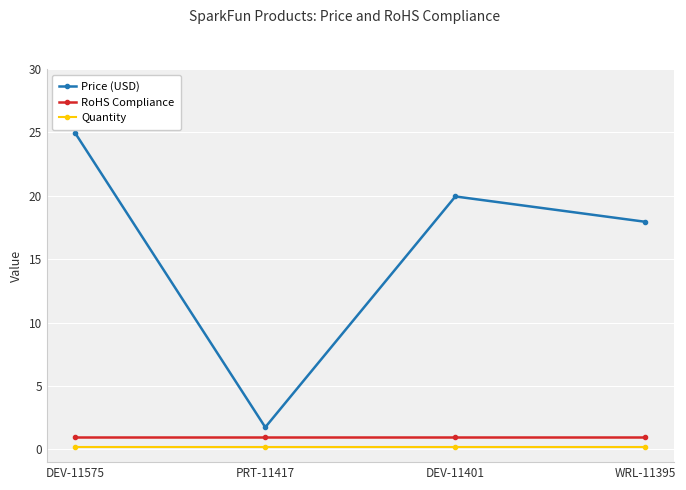

Which series has the largest range (max minus min)?

Price (USD)